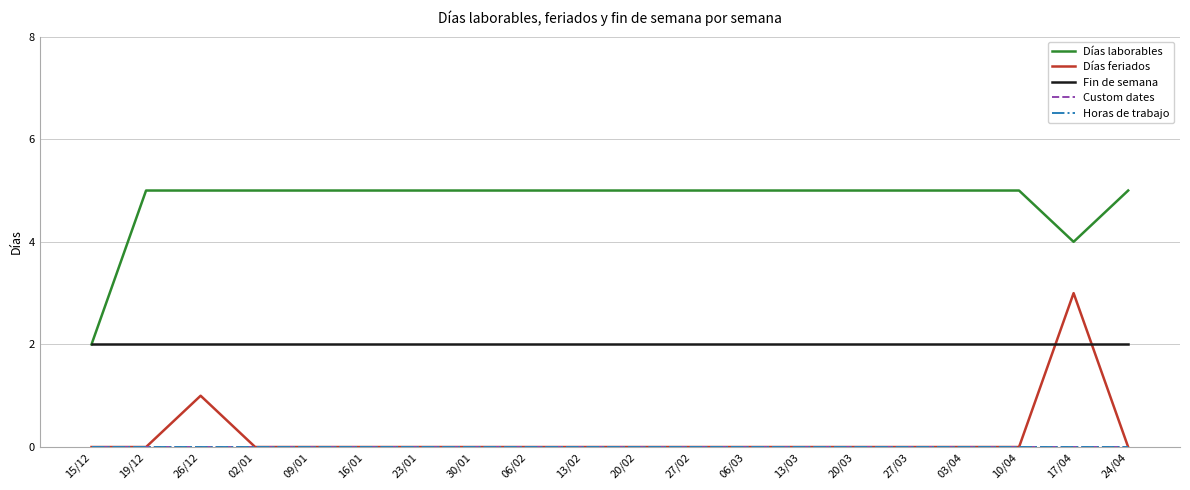

True or false: Horas de trabajo has more than 0 points higher than both neighbors.

False